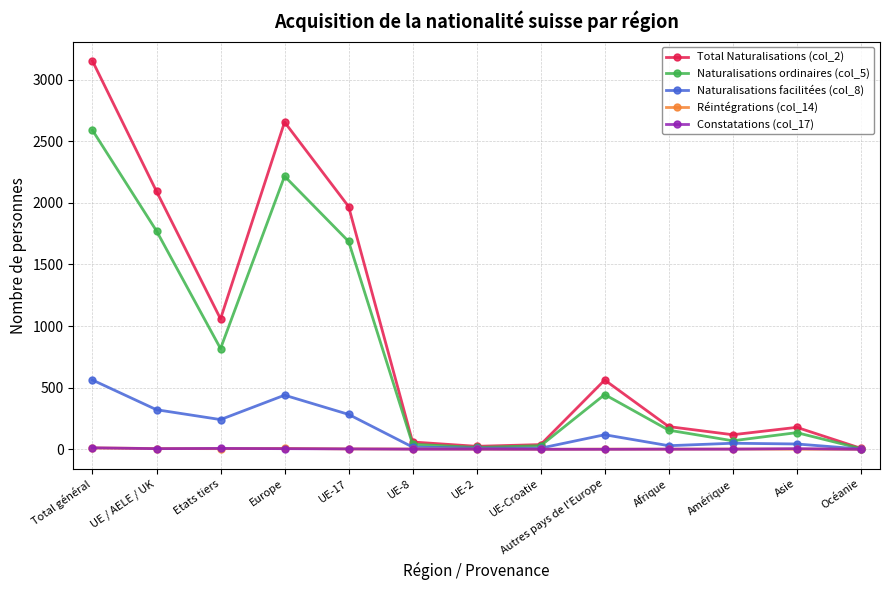

True or false: Naturalisations ordinaires (col_5) has a value of 1079 at UE / AELE / UK.

False